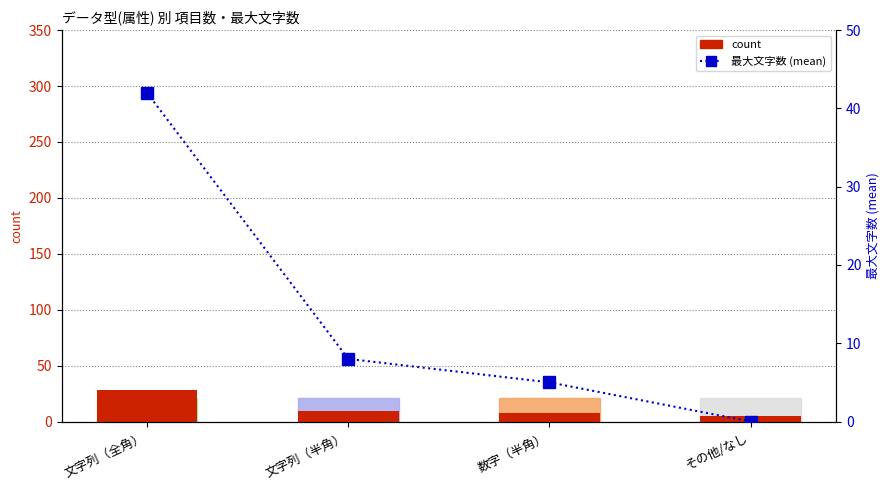

Rank the series by their maximum value, from lowest to highest.

count, 最大文字数 (mean)